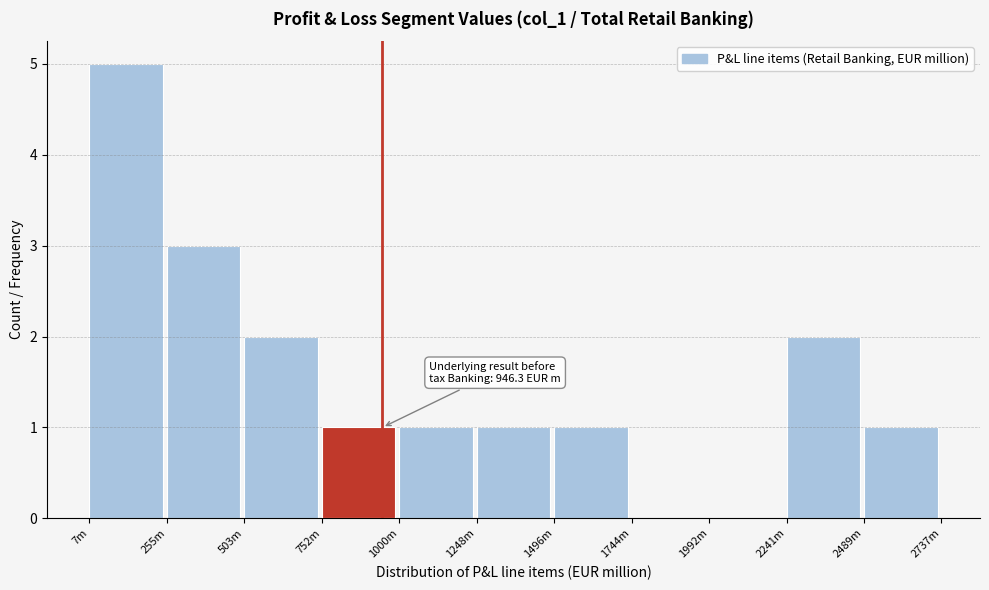

Reading left to right, extract all data points from this chart.

7m=5	255m=3	503m=2	752m=1	1000m=1	1248m=1	1496m=1	1744m=0	1992m=0	2241m=2	2489m=1